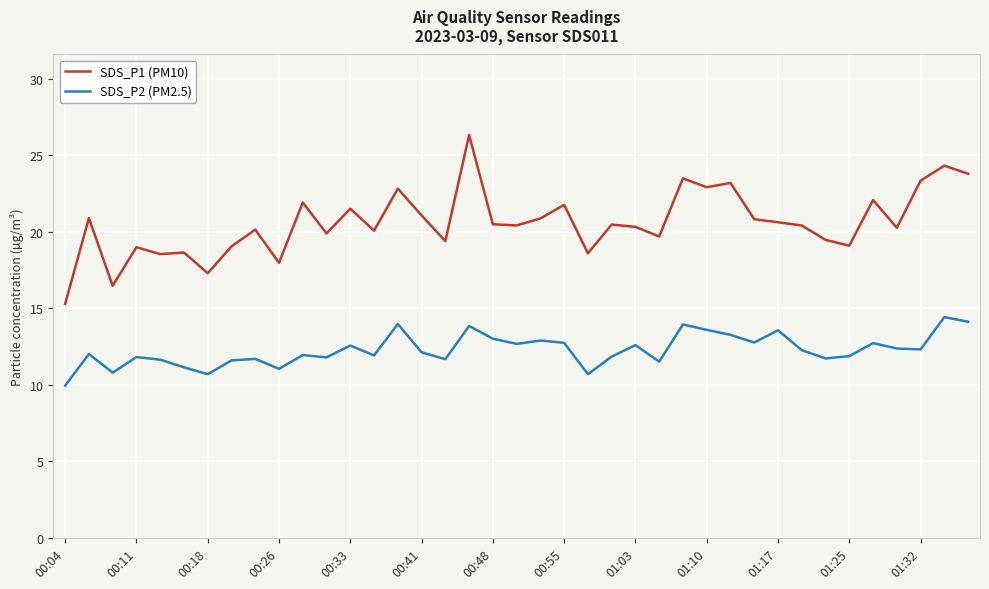

What is the maximum value for SDS_P2 (PM2.5)?

14.4